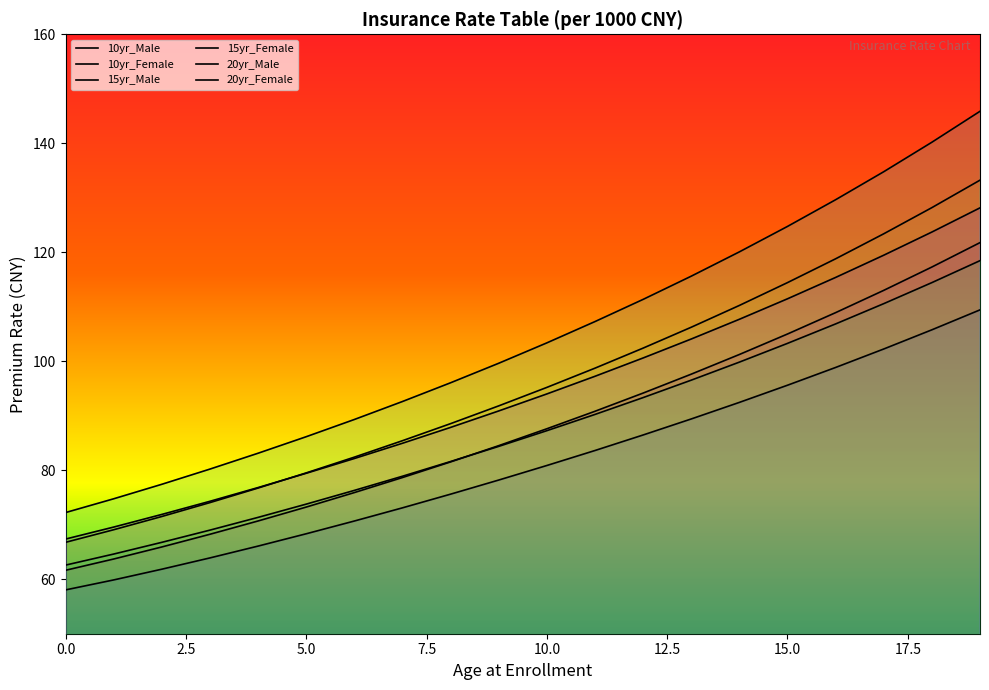

True or false: 20yr_Female has more than 0 points higher than both neighbors.

False